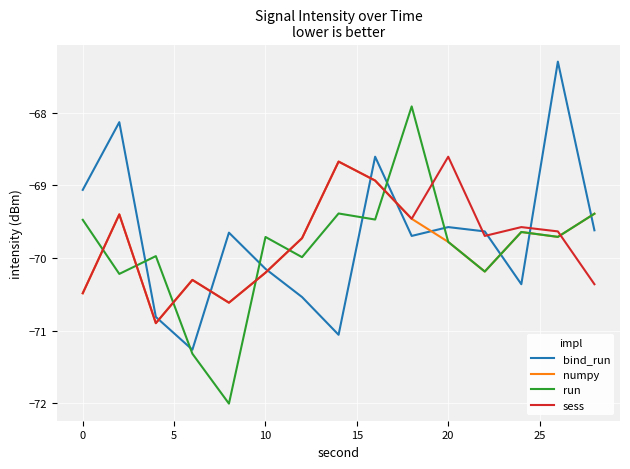

How many intersections are there between sess and run?

8